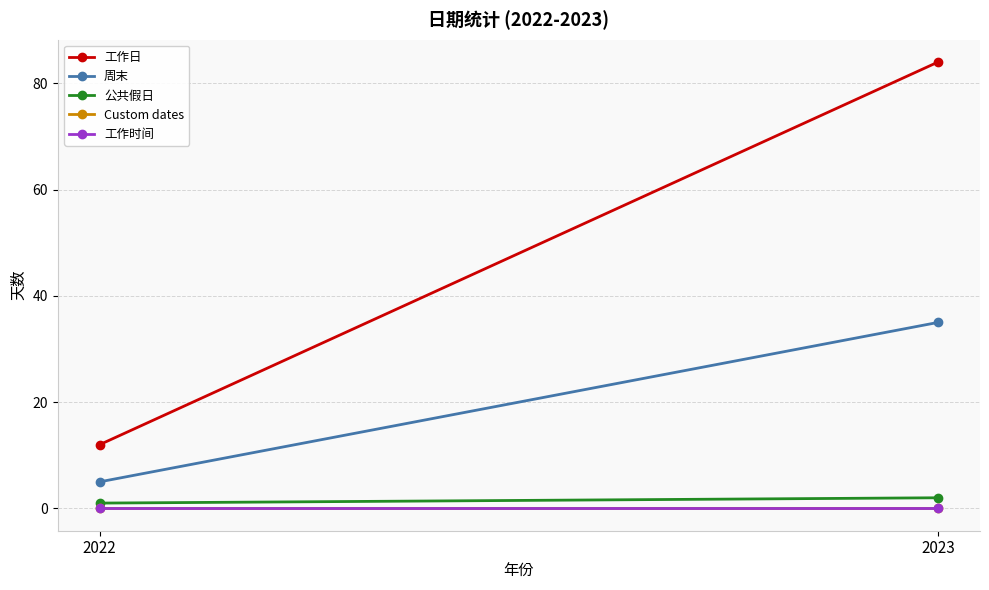

What is the value of the 周末 point at the 1st from the left?

5